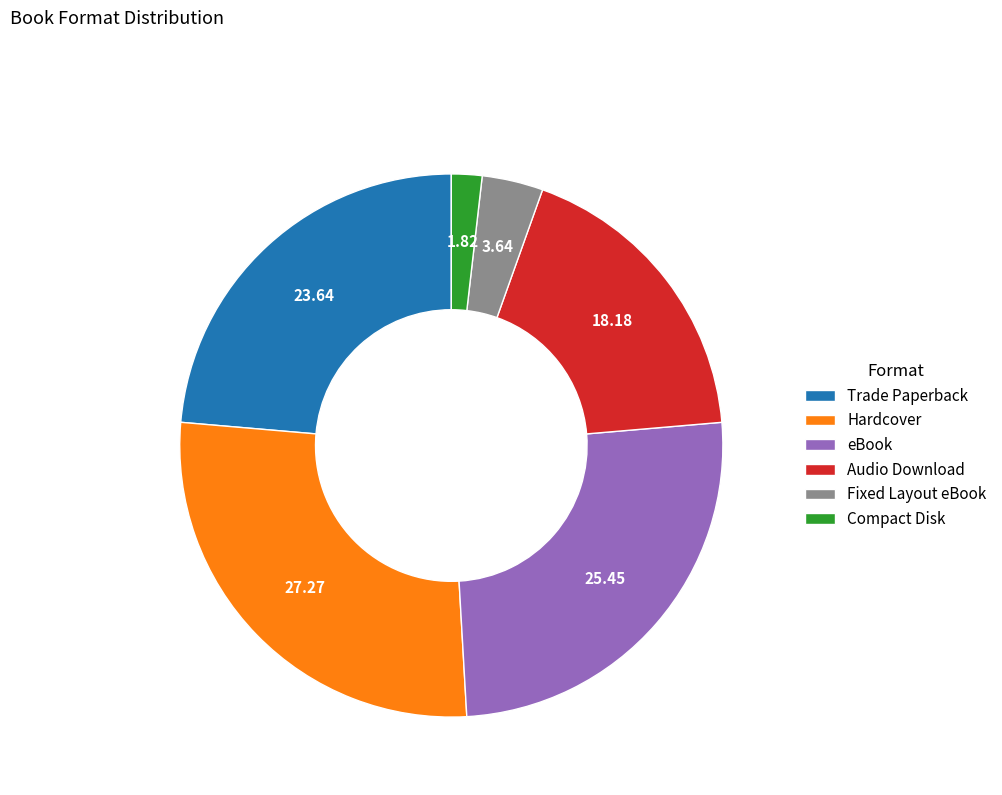

Which has a higher value, eBook or Fixed Layout eBook?

eBook